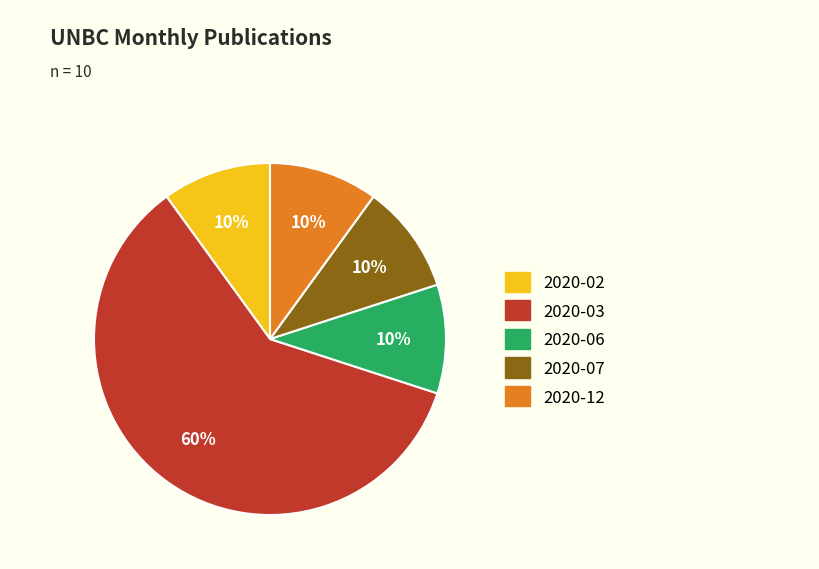

The 2020-02 slice represents 10% of the pie. True or false?

True